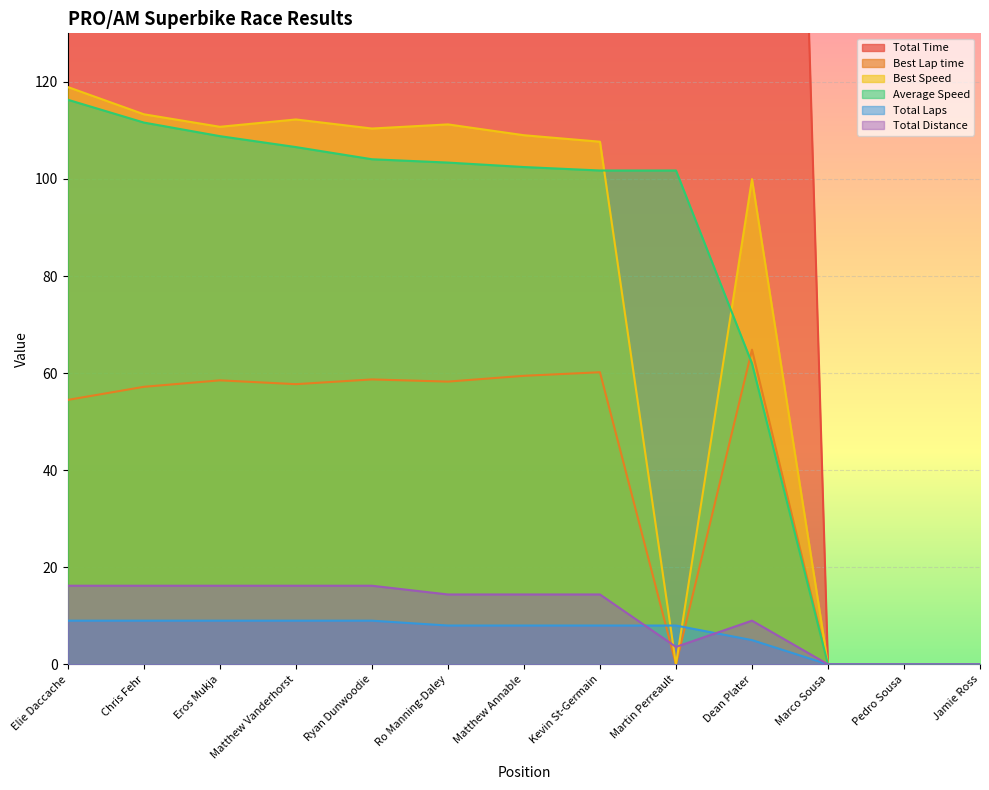

Is the value of Total Distance at Dean Plater greater than the value of Total Laps at Matthew Annable?

Yes